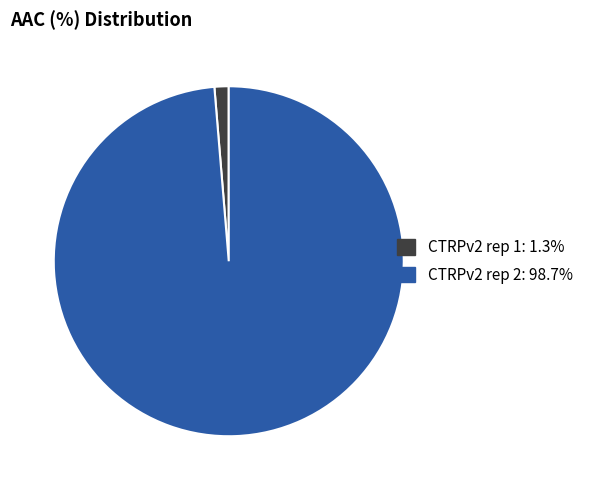

How many slices are in this pie chart?

2